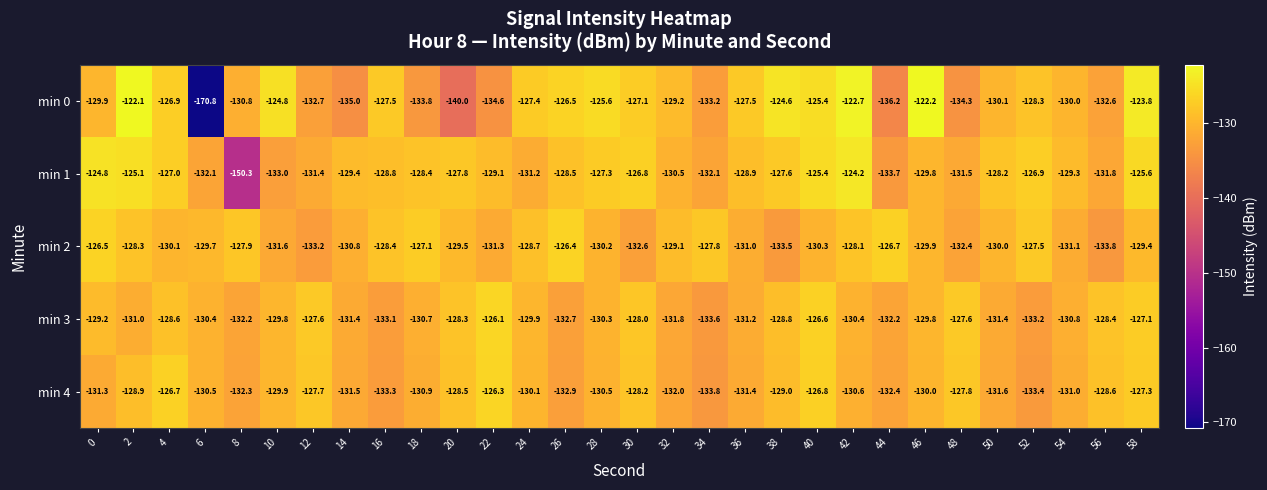

How many distinct data groups are displayed?

5